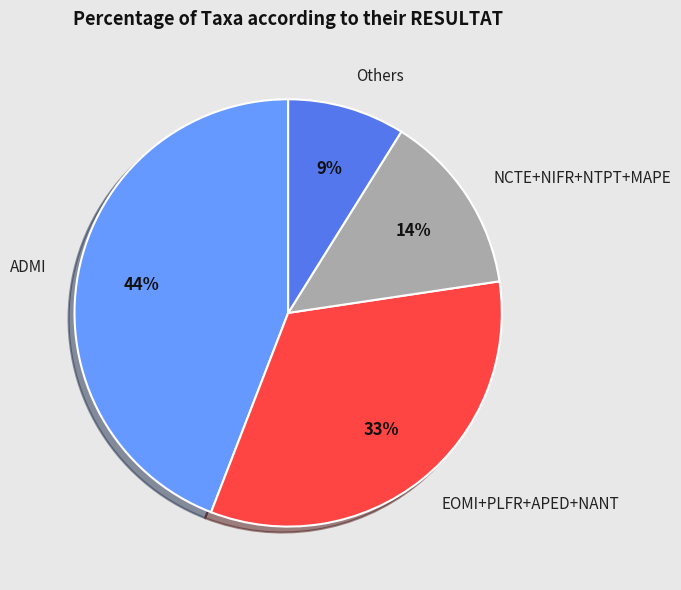

To the nearest percent, what is the difference between the NCTE+NIFR+NTPT+MAPE and ADMI slice percentages?

30%